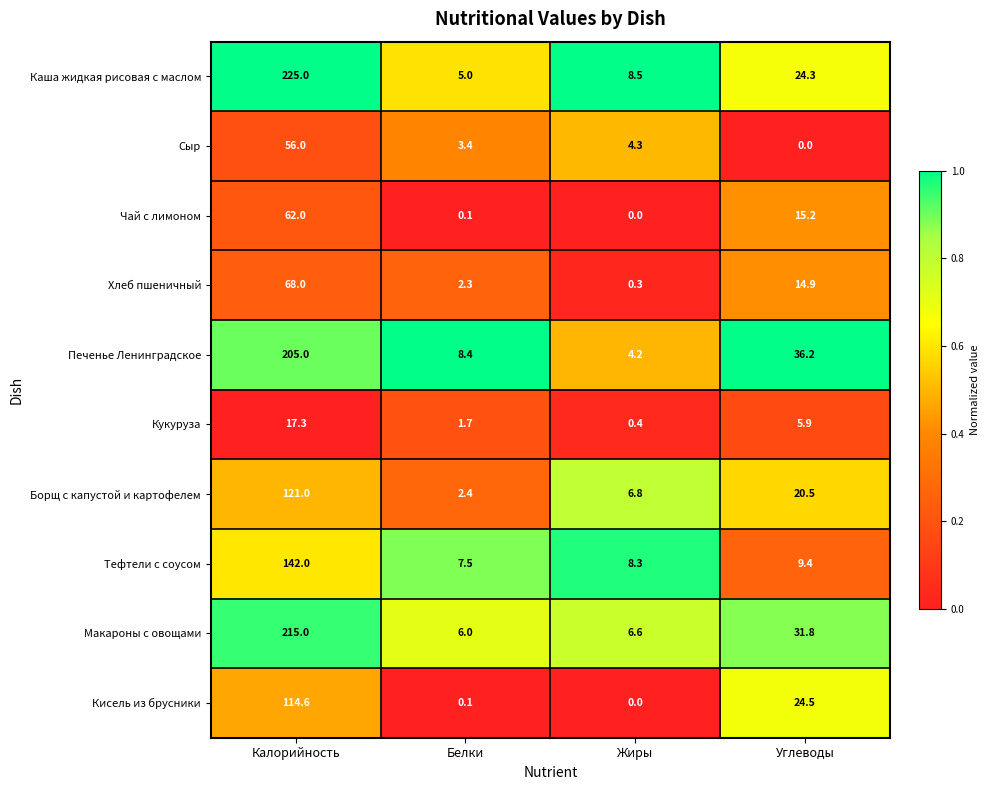

At how many categories does at least one series exceed 0?

4